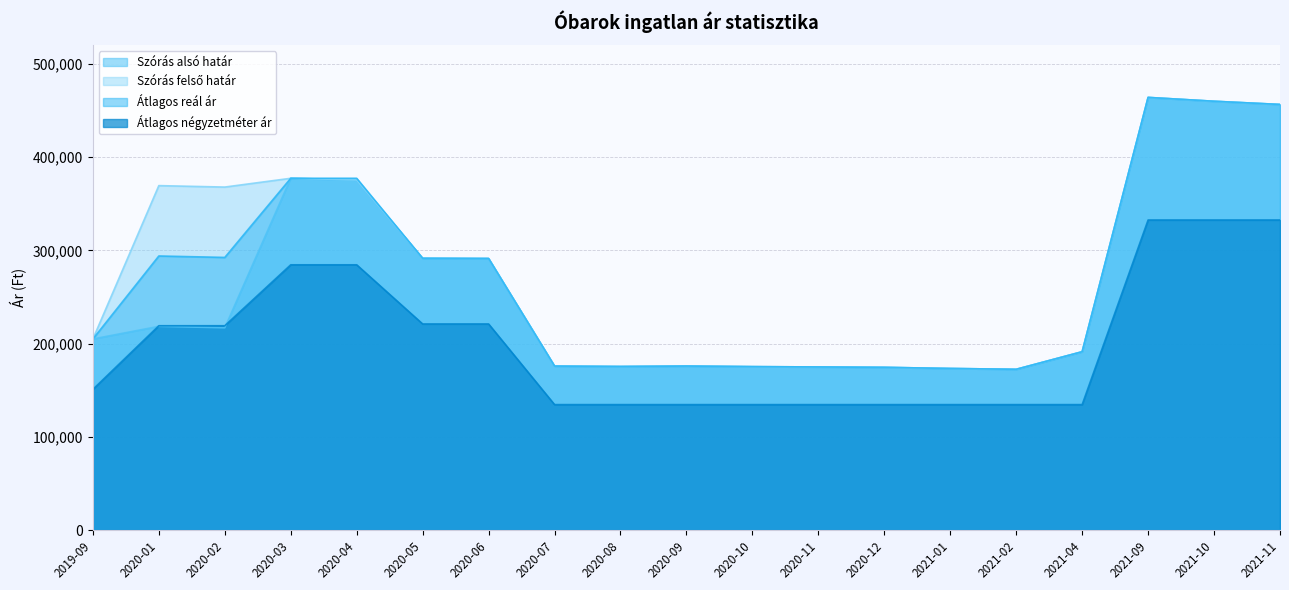

Reading left to right, extract all data points from this chart.

Szórás alsó határ: 205015	218583	217032	377457	375734	291638	291385	175953	175499	175990	175349	175011	174600	173378	172500	191353	464225	460103	456671
Szórás felső határ: 205015	369581	368030	377457	375734	291638	291385	175953	175499	175990	175349	175011	174600	173378	172500	191353	464225	460103	456671
Átlagos reál ár: 205015	294082	292531	377457	377457	291638	291385	175953	175499	175990	175349	175011	174600	173378	172500	191353	464225	460103	456671
Átlagos négyzetméter ár: 150943	219230	219230	284615	284615	221153	221153	134615	134615	134615	134615	134615	134615	134615	134615	134615	332692	332692	332692